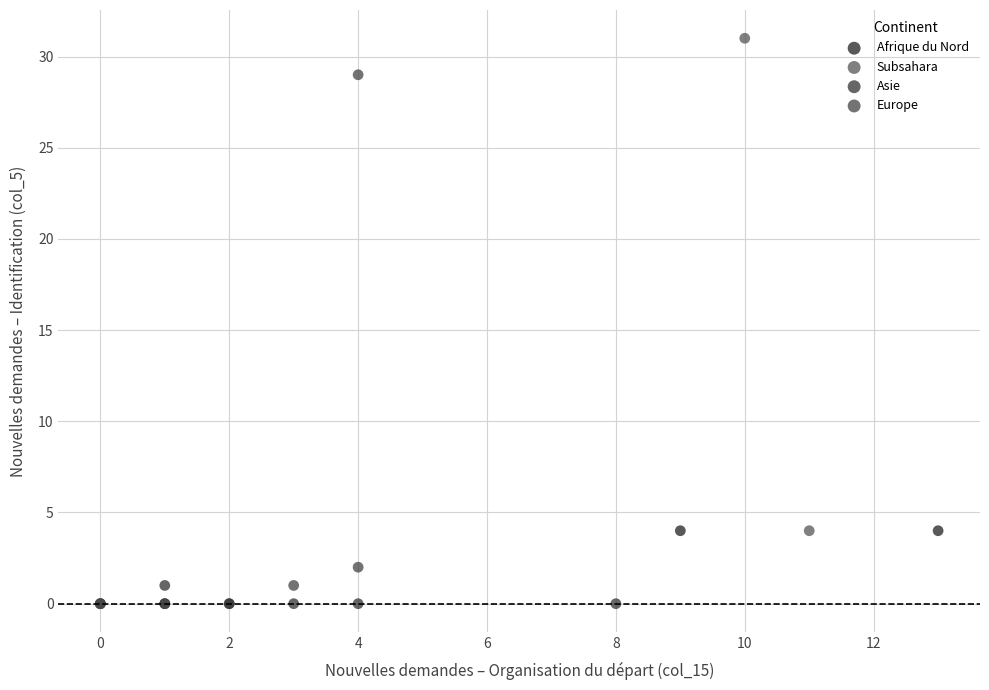

What are all the series names shown in the legend?

Afrique du Nord, Subsahara, Asie, Europe